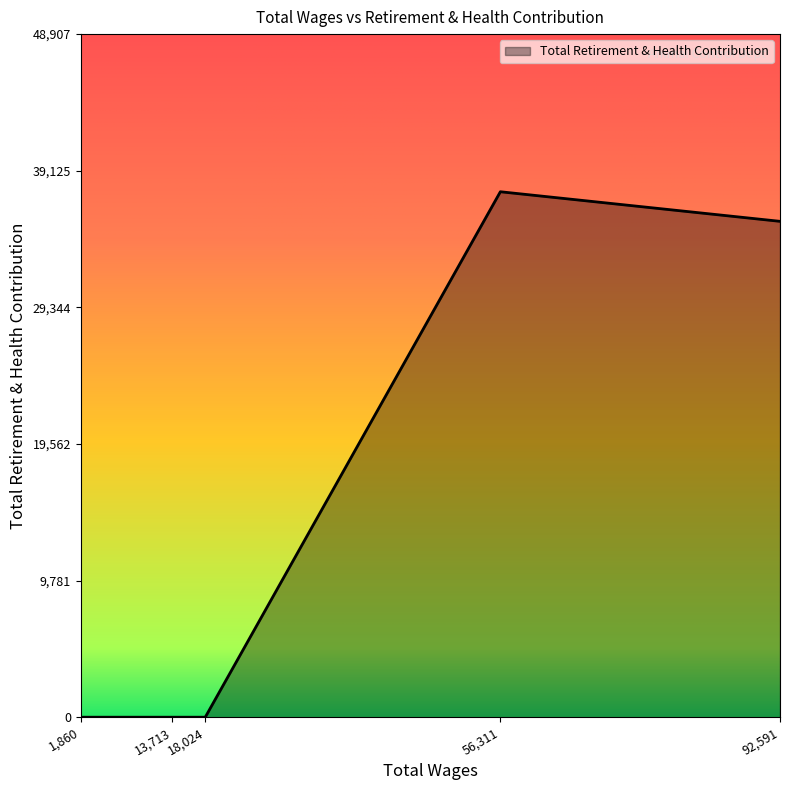

What is the average value?

14625